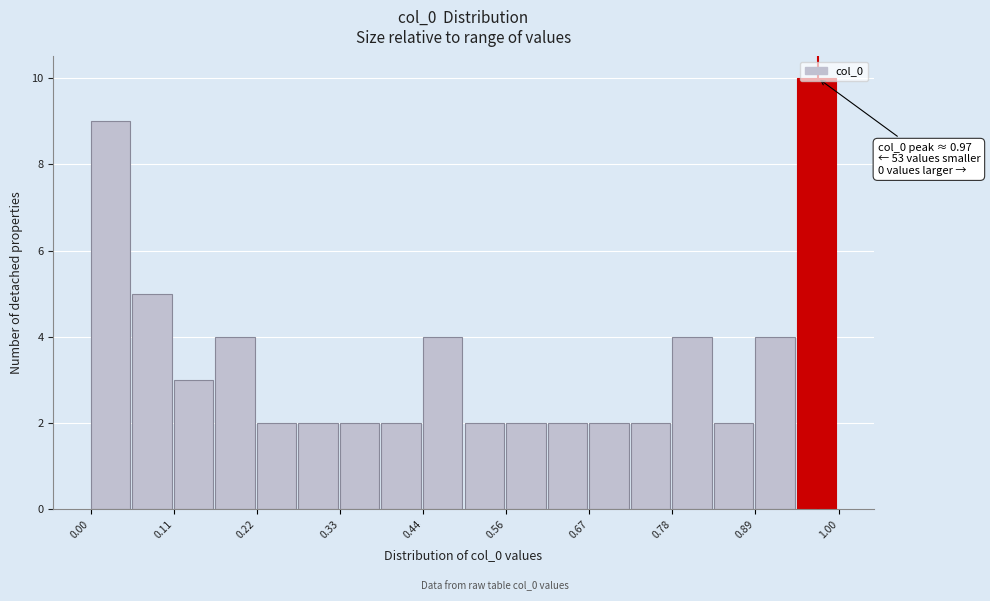

Around what value on the x-axis is the tallest bar? Give the approximate position of its centre, as read against the axis.

0.98